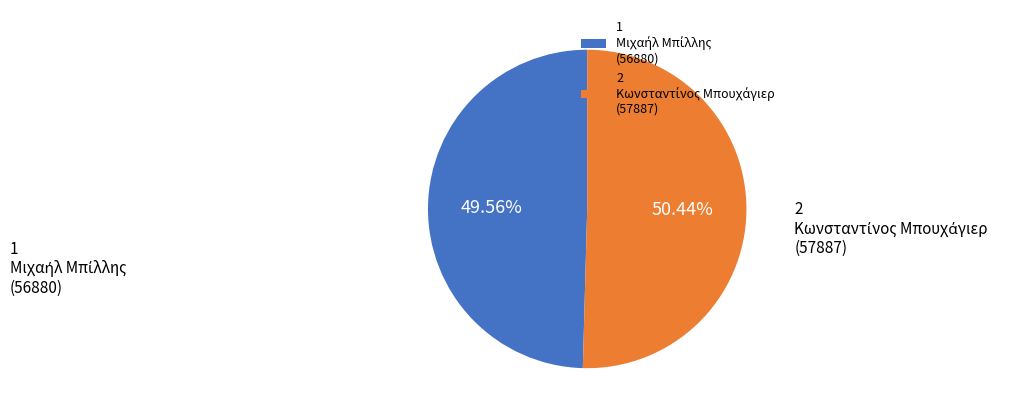

Does any single category account for the majority?

Yes